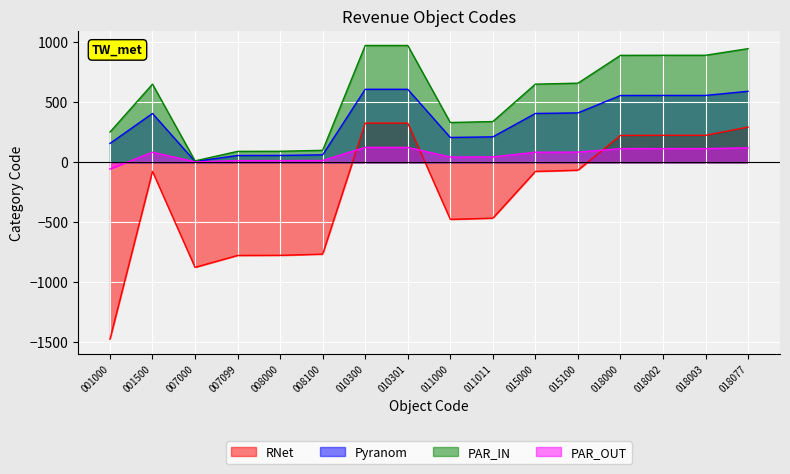

Reading left to right, what are all the values shown in this chart?

RNet: -1475.5	-75.5	-875.5	-776.5	-775.5	-765.5	327.5	327.5	-475.5	-465.5	-75.5	-65.5	224.5	225.5	225.5	294.5
Pyranom: 157.7	407.7	7.7	57.2	57.7	62.7	609.2	609.2	207.7	212.7	407.7	412.7	557.7	558.2	558.2	592.7
PAR_IN: 252.3	652.3	12.3	91.5	92.3	100.3	974.7	974.7	332.3	340.3	652.3	660.3	892.3	893.1	893.1	948.3
PAR_OUT: -55.6	84.4	4.4	14.3	14.4	15.4	124.7	124.7	44.4	45.4	84.4	85.4	114.4	114.5	114.5	121.4